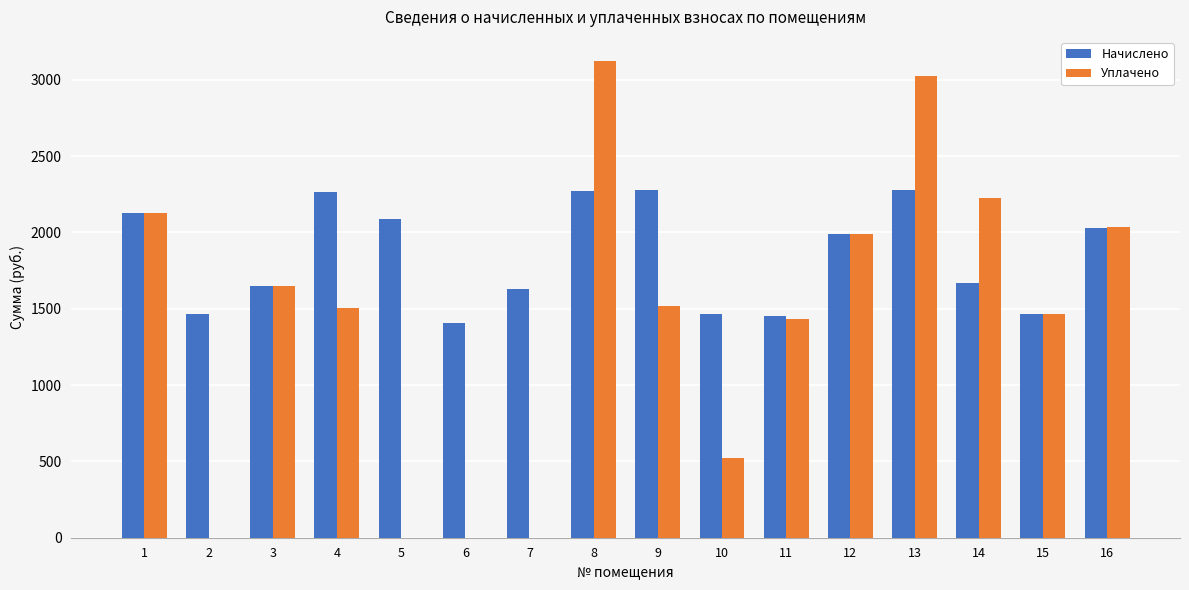

How many groups of bars are there?

16